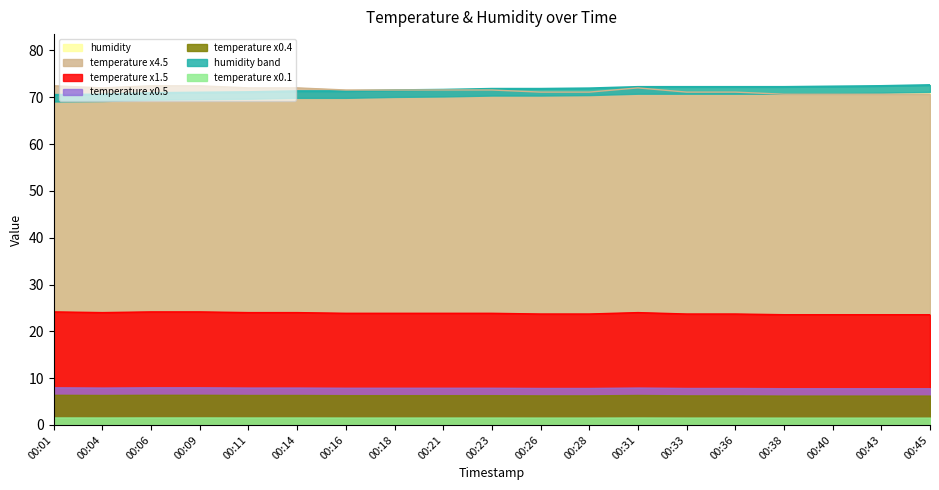

How many intersections are there between temperature and humidity?

1